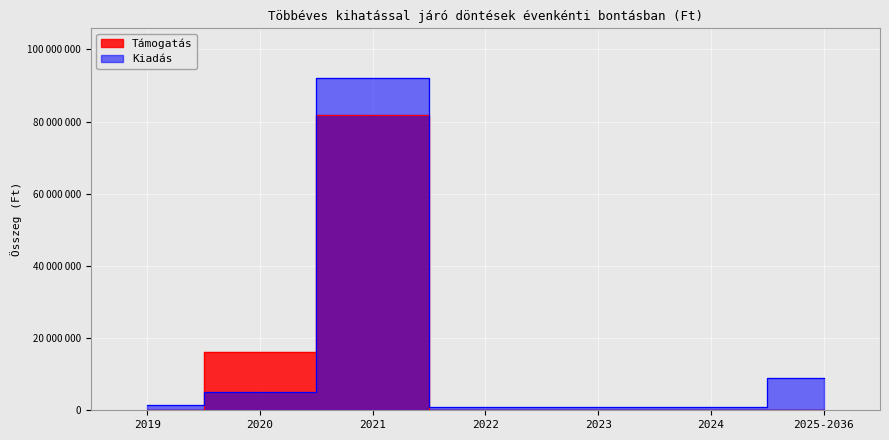

How many data points in Támogatás are above 0?

2